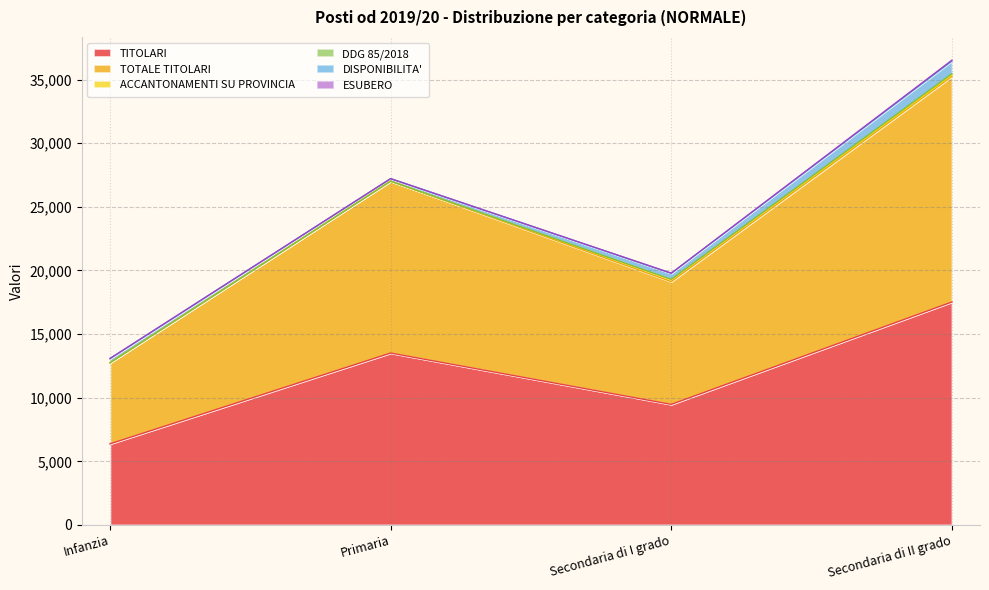

Where is the first local minimum for DISPONIBILITA'?

Primaria